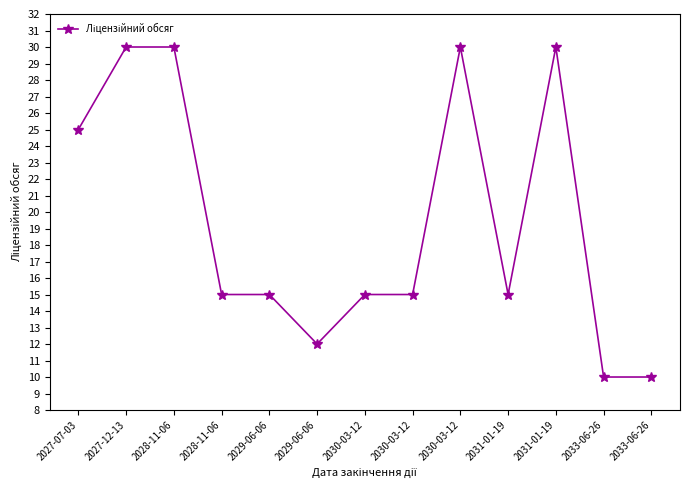

What is the sum of all values?

252